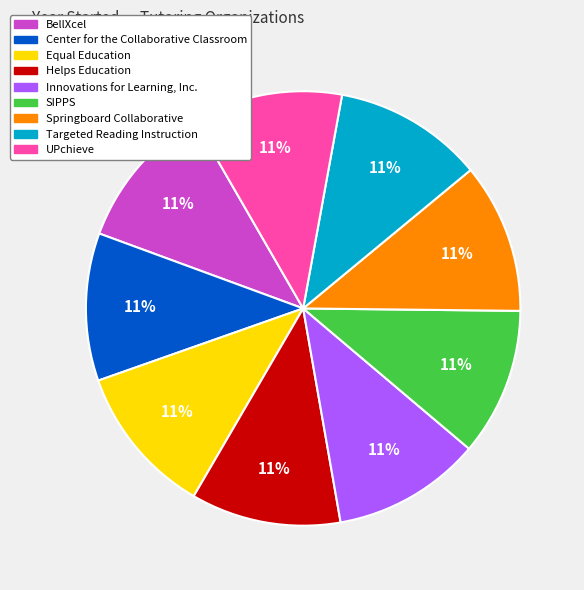

What percentage is the Helps Education slice, to the nearest percent?

11%